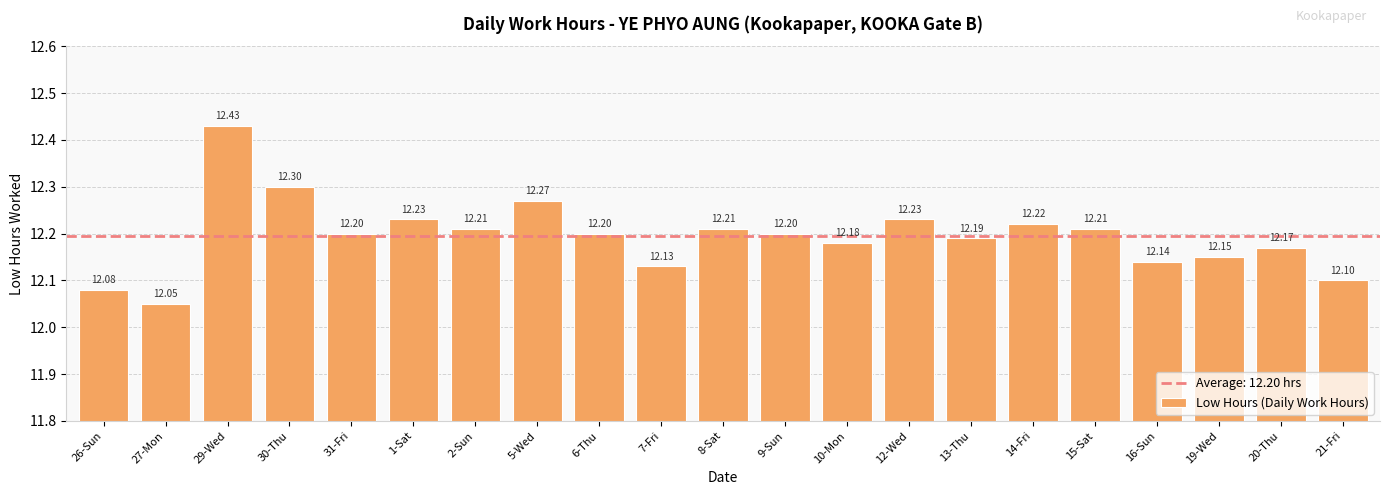

Reading left to right, transcribe all the data shown in this chart.

26-Sun=12.1	27-Mon=12.1	29-Wed=12.4	30-Thu=12.3	31-Fri=12.2	1-Sat=12.2	2-Sun=12.2	5-Wed=12.3	6-Thu=12.2	7-Fri=12.1	8-Sat=12.2	9-Sun=12.2	10-Mon=12.2	12-Wed=12.2	13-Thu=12.2	14-Fri=12.2	15-Sat=12.2	16-Sun=12.1	19-Wed=12.2	20-Thu=12.2	21-Fri=12.1